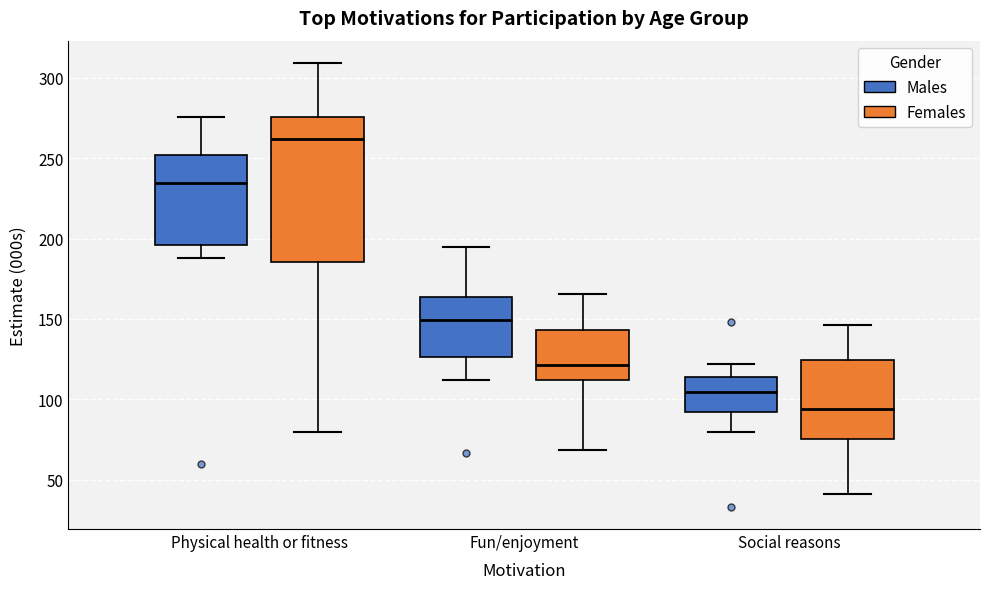

Reading left to right, read every box against the y-axis: the position of its median line, the range the box covers, and the ends of its whiskers. The values are not printed on the chart, so give them approximately, as read against the axis.

Physical health or fitness (Males): median 235, box 195 to 250, whiskers 190 to 275
Physical health or fitness (Females): median 260, box 185 to 275, whiskers 80 to 310
Fun/enjoyment (Males): median 150, box 125 to 165, whiskers 110 to 195
Fun/enjoyment (Females): median 120, box 110 to 145, whiskers 70 to 165
Social reasons (Males): median 105, box 90 to 115, whiskers 80 to 120
Social reasons (Females): median 95, box 75 to 125, whiskers 40 to 145